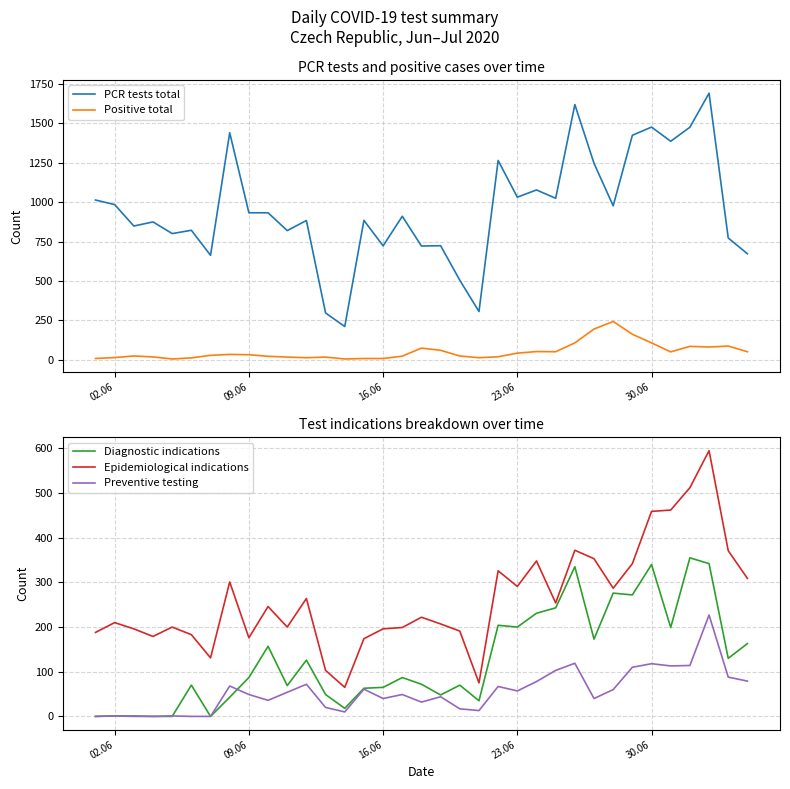

What are all the series names shown in the legend?

PCR tests total, Positive total, Diagnostic indications, Epidemiological indications, Preventive testing